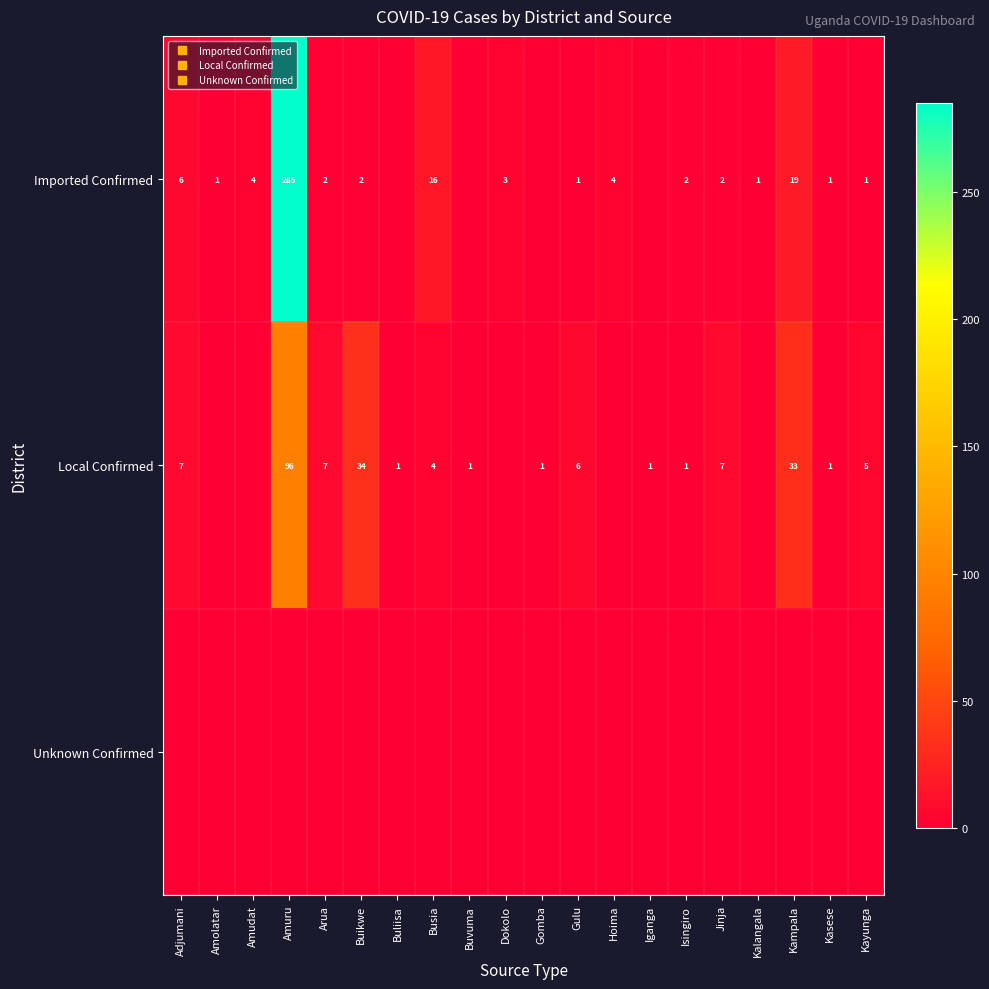

What is the sum of the Imported Confirmed values at Kasese and Adjumani?

7